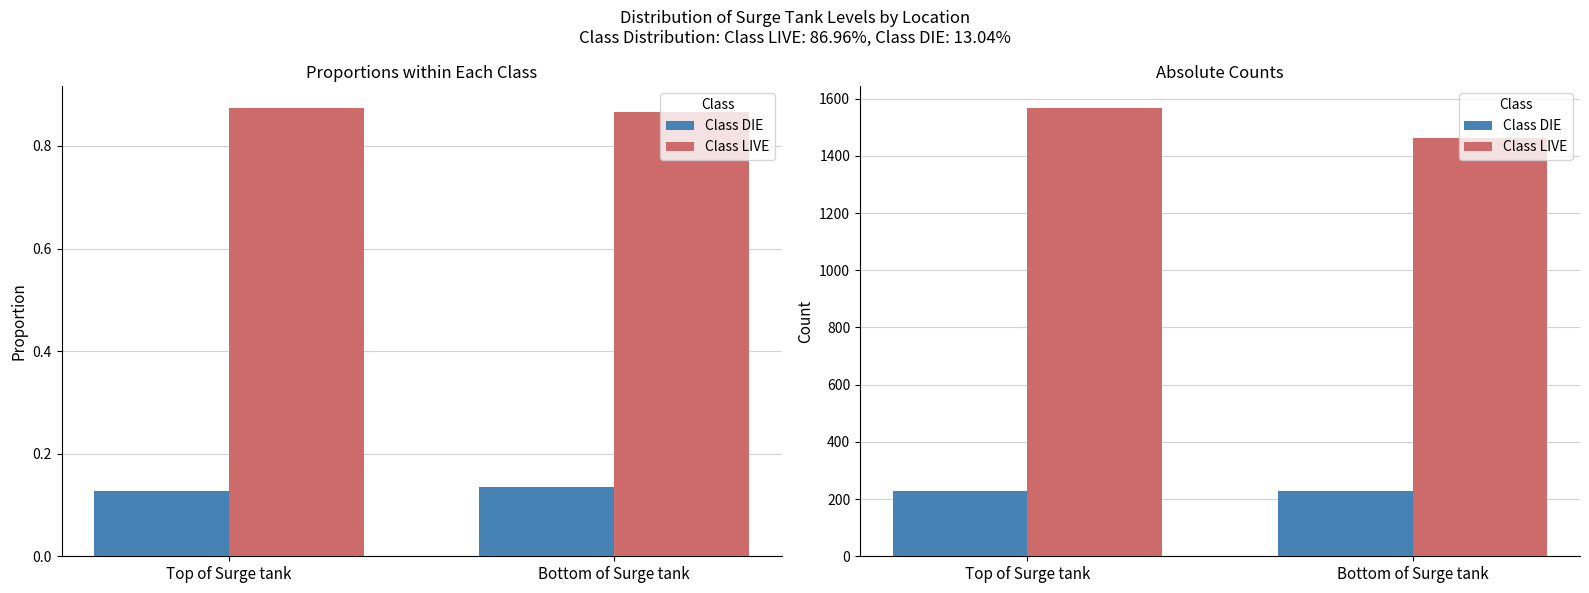

Is it true that Class LIVE equals 2266.2 at Top of Surge tank?

False